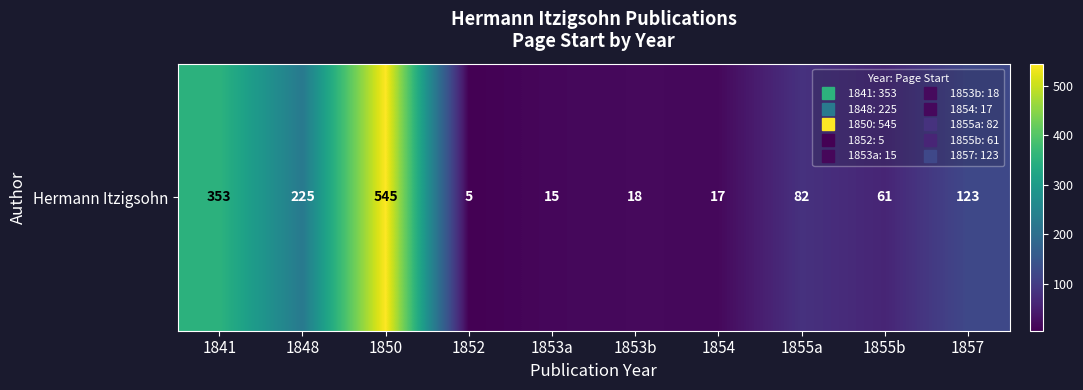

Which has a higher value, 1857 or 1850?

1850